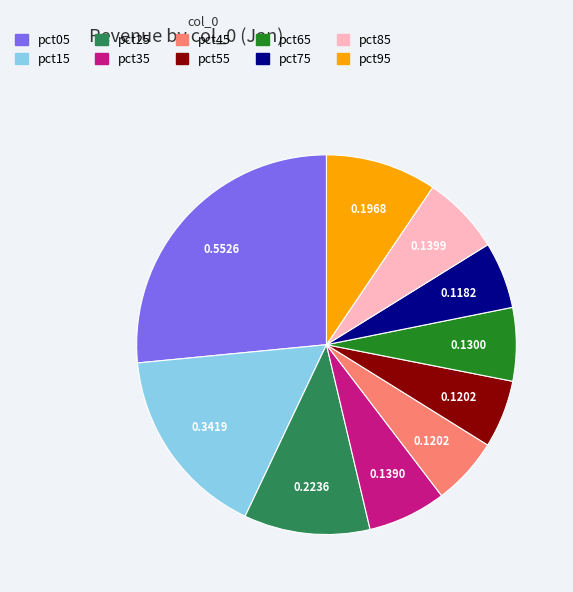

True or false: pct45 accounts for 1% of the total.

False